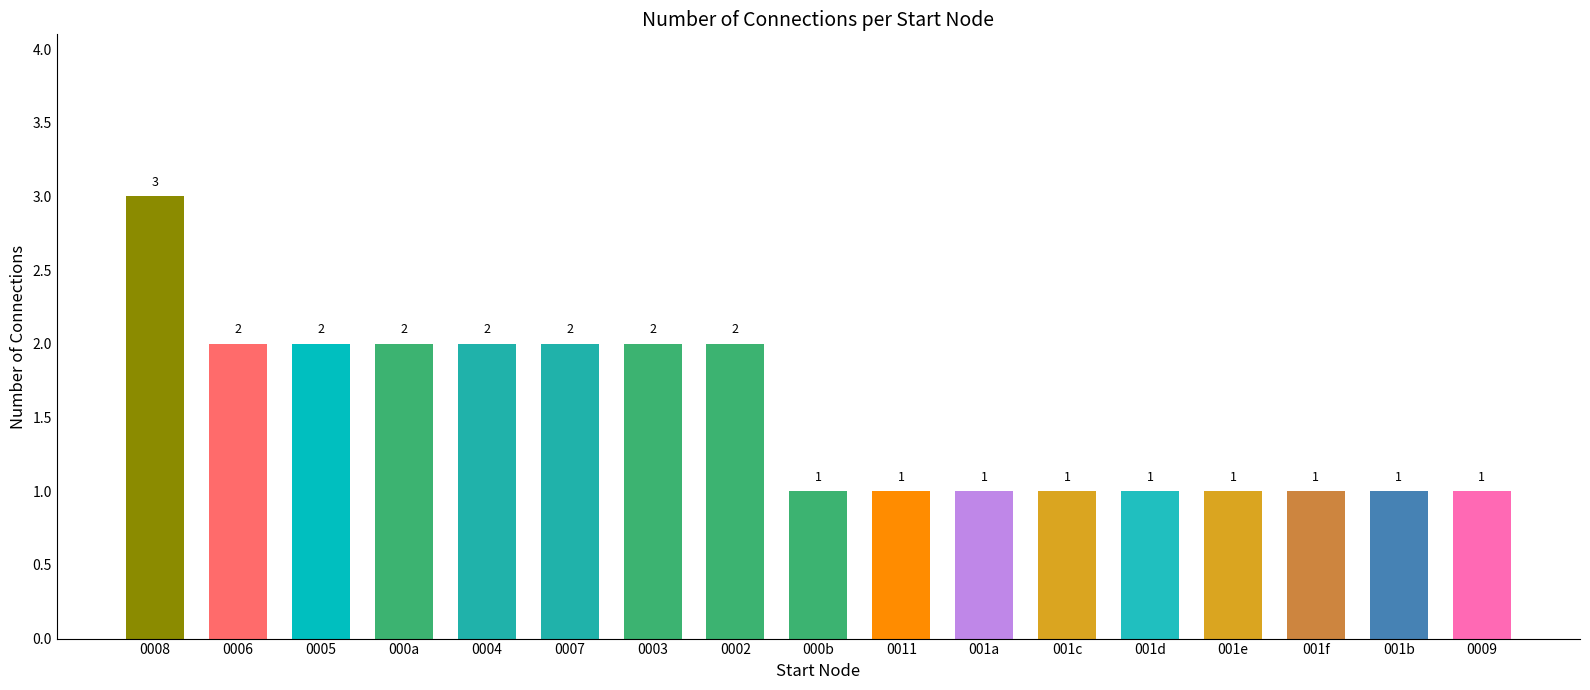

What is the difference between the maximum and minimum values?

2